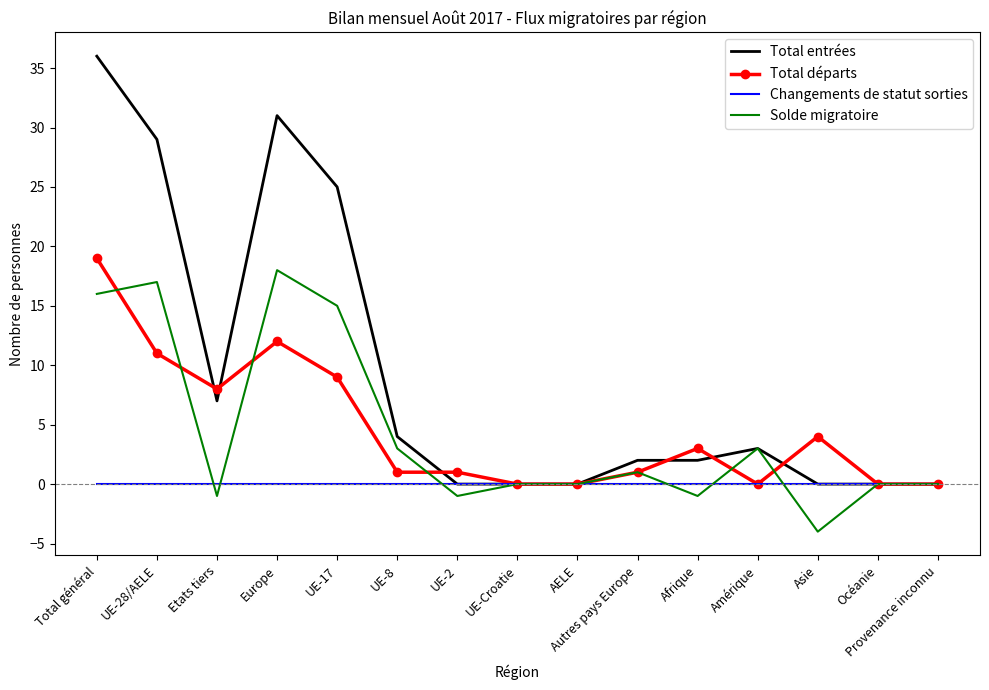

Which series changed the most between Etats tiers and Autres pays Europe?

Total départs